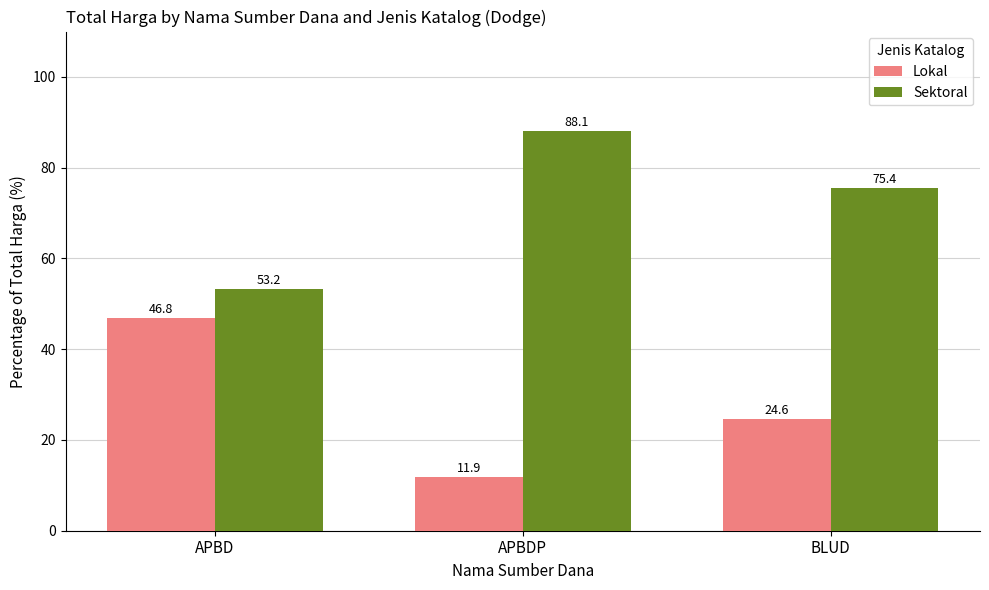

Reading left to right, list all the values displayed in this chart.

Lokal: 46.8	11.9	24.6
Sektoral: 53.2	88.1	75.4